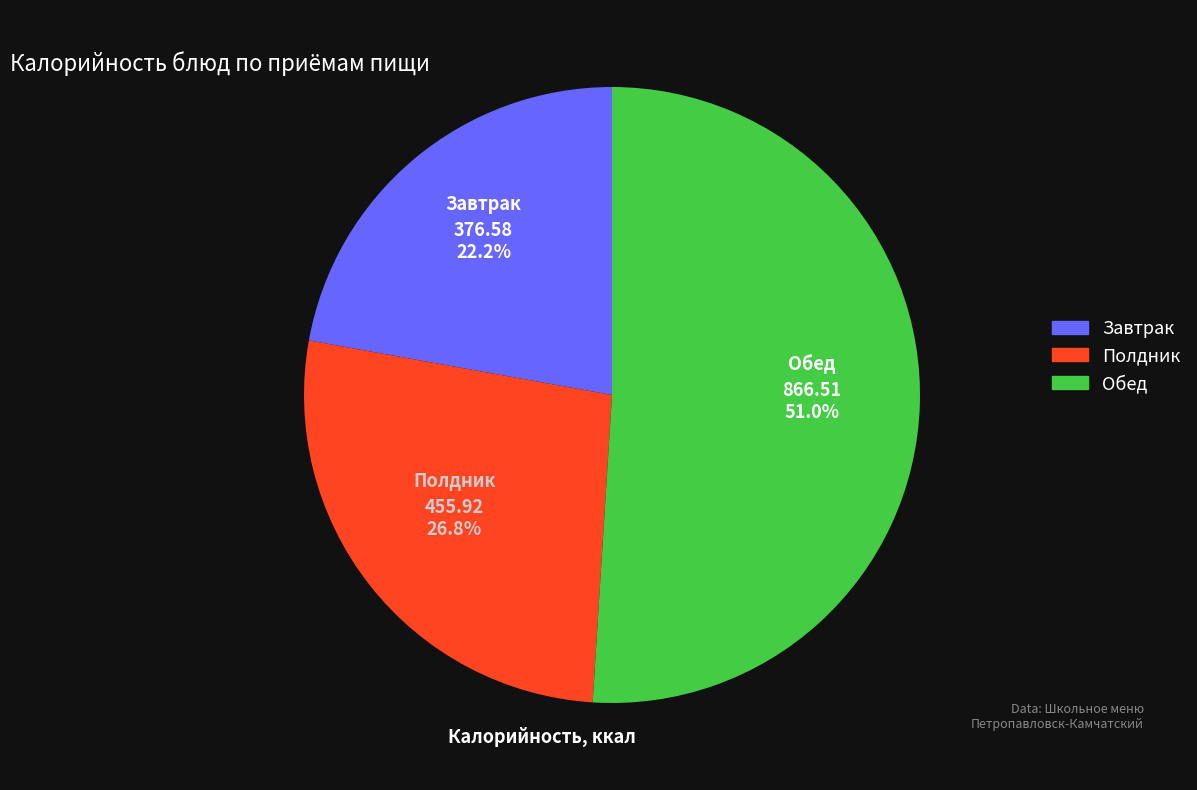

How many segments does this pie chart have?

3